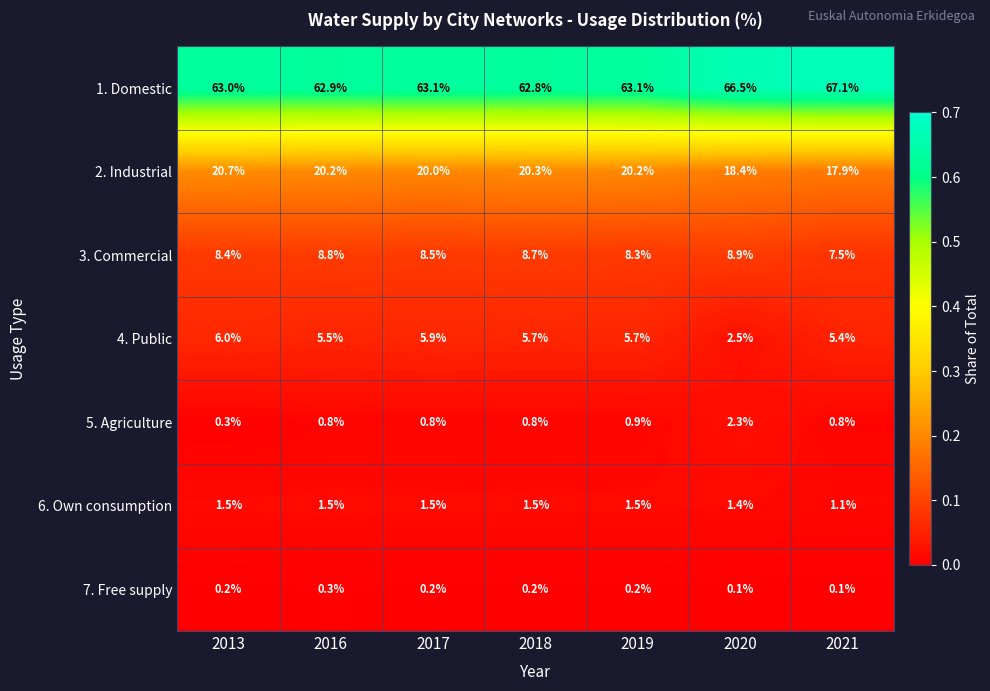

The value of 7. Free supply at 2021 is 0.1. True or false?

True